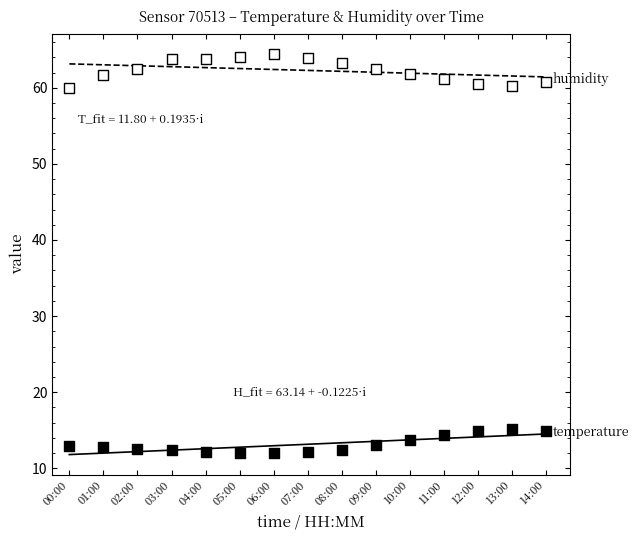

Across all data points, what is the range of Y values (max minus min)?

52.5